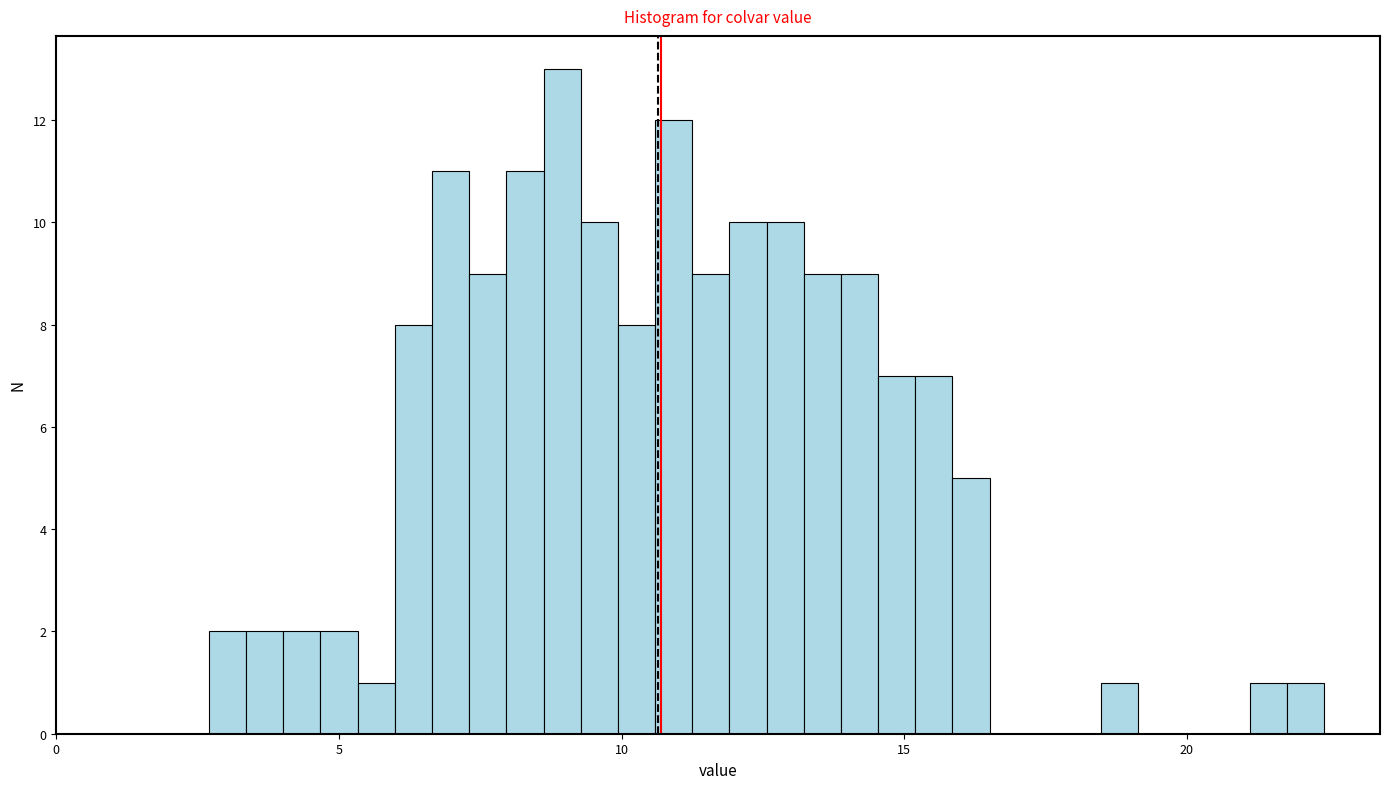

Around what value on the x-axis is the tallest bar? Give the approximate position of its centre, as read against the axis.

9.0